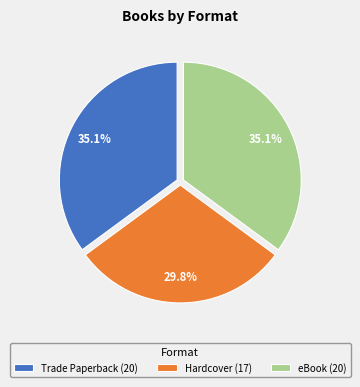

To the nearest percent, what percentage of the pie is Hardcover?

30%